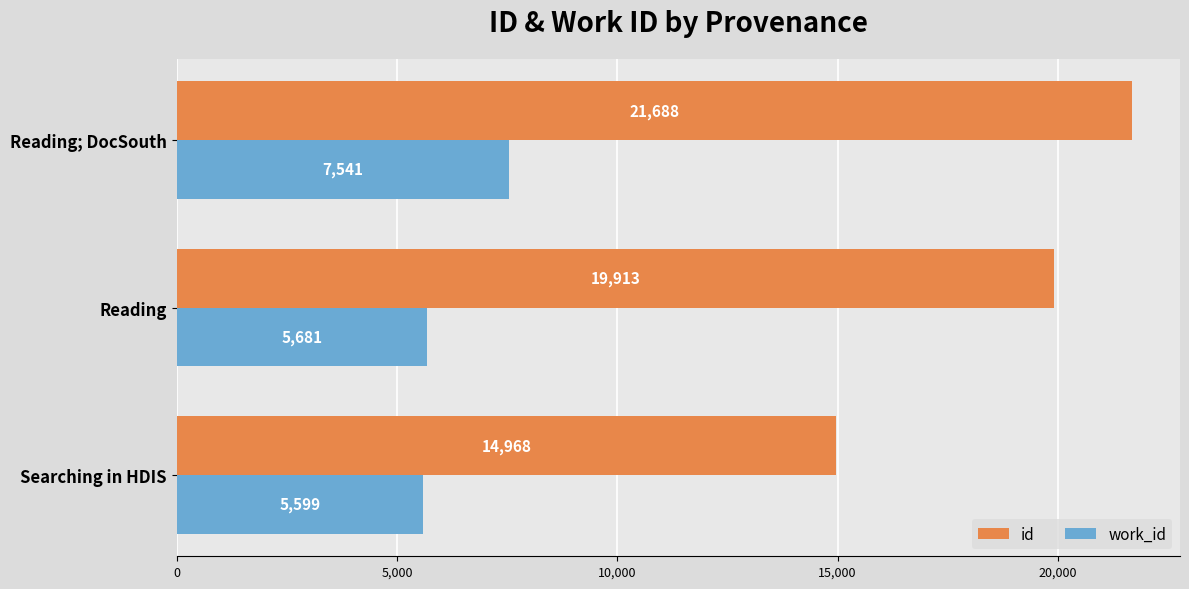

What is the highest value of the work_id series?

7541